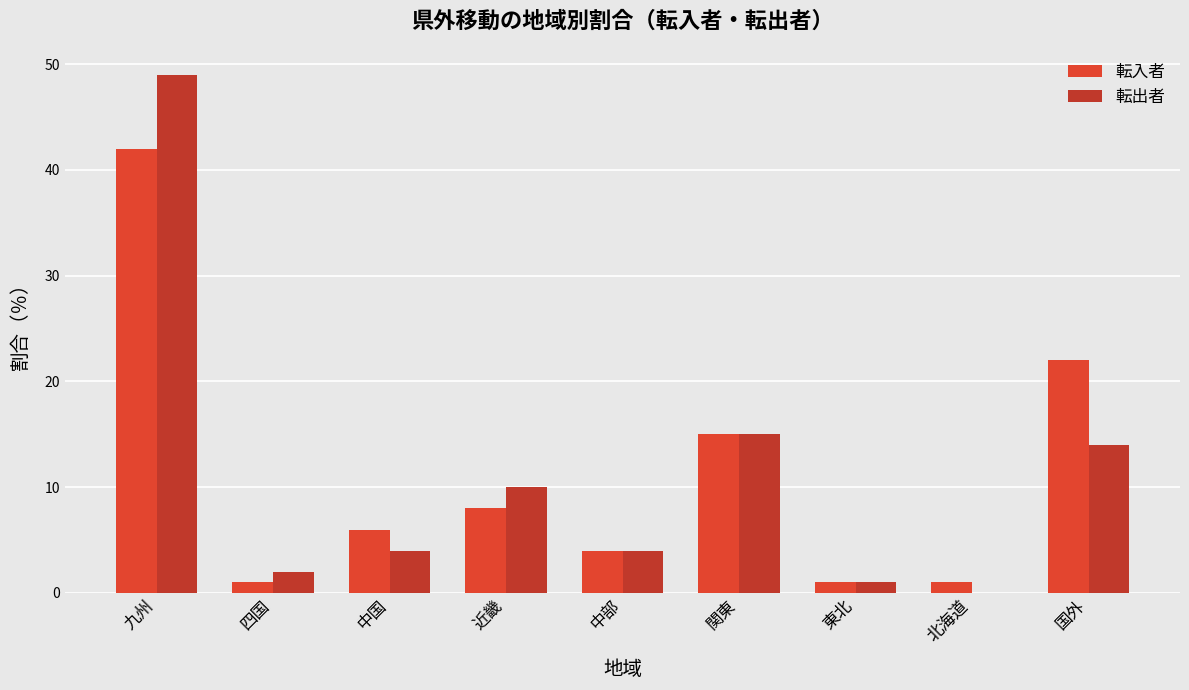

Which has a higher value, 近畿 or 北海道?

近畿